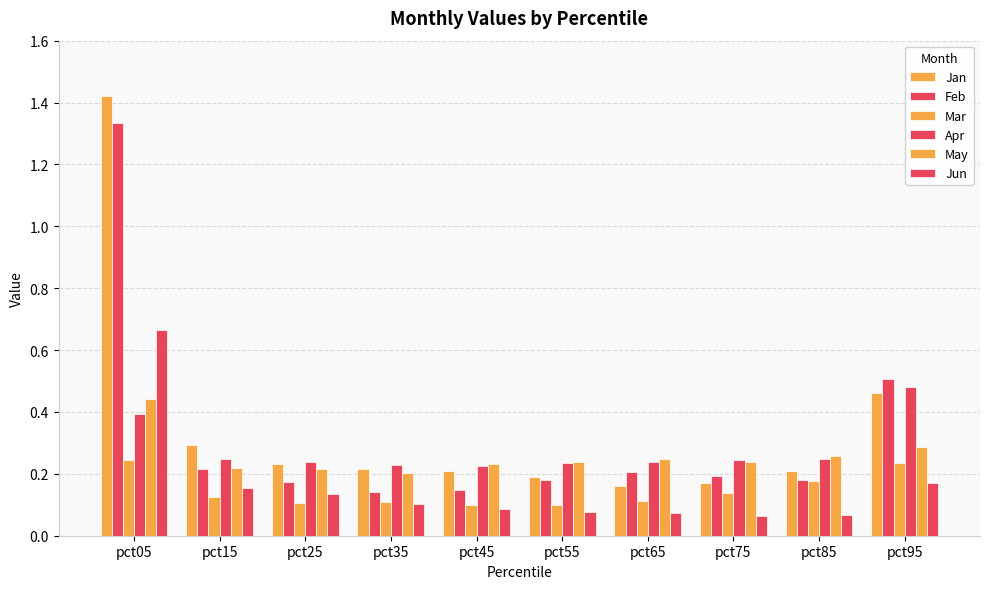

How many groups of bars are there?

10